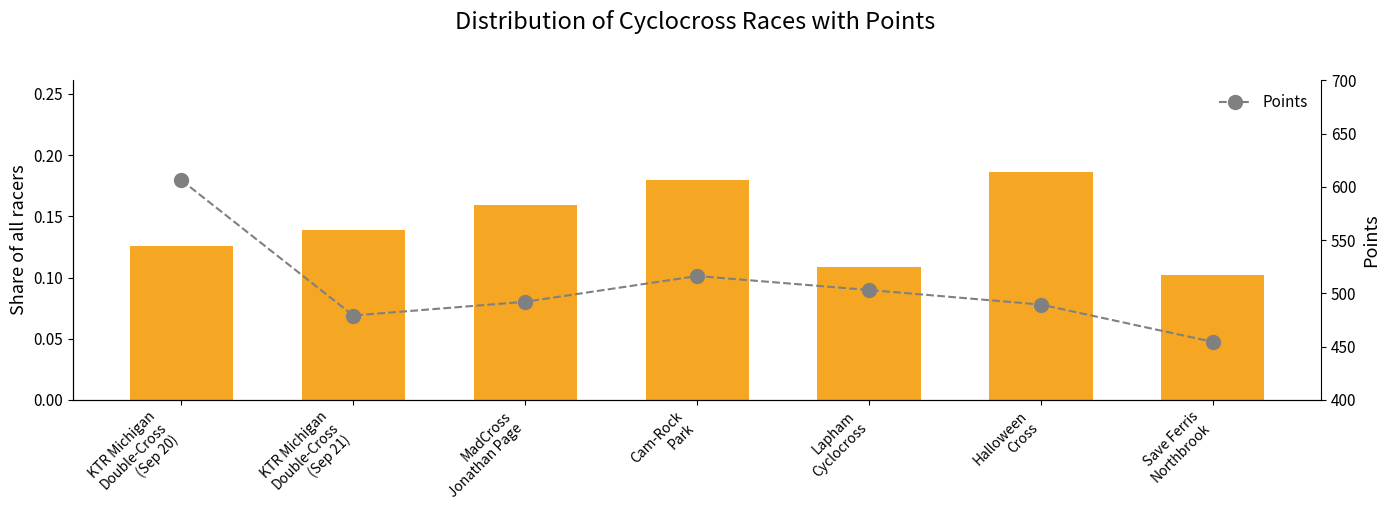

What is the sum of the Share of Total Racers values at MadCross
Jonathan Page and Save Ferris
Northbrook?

0.3